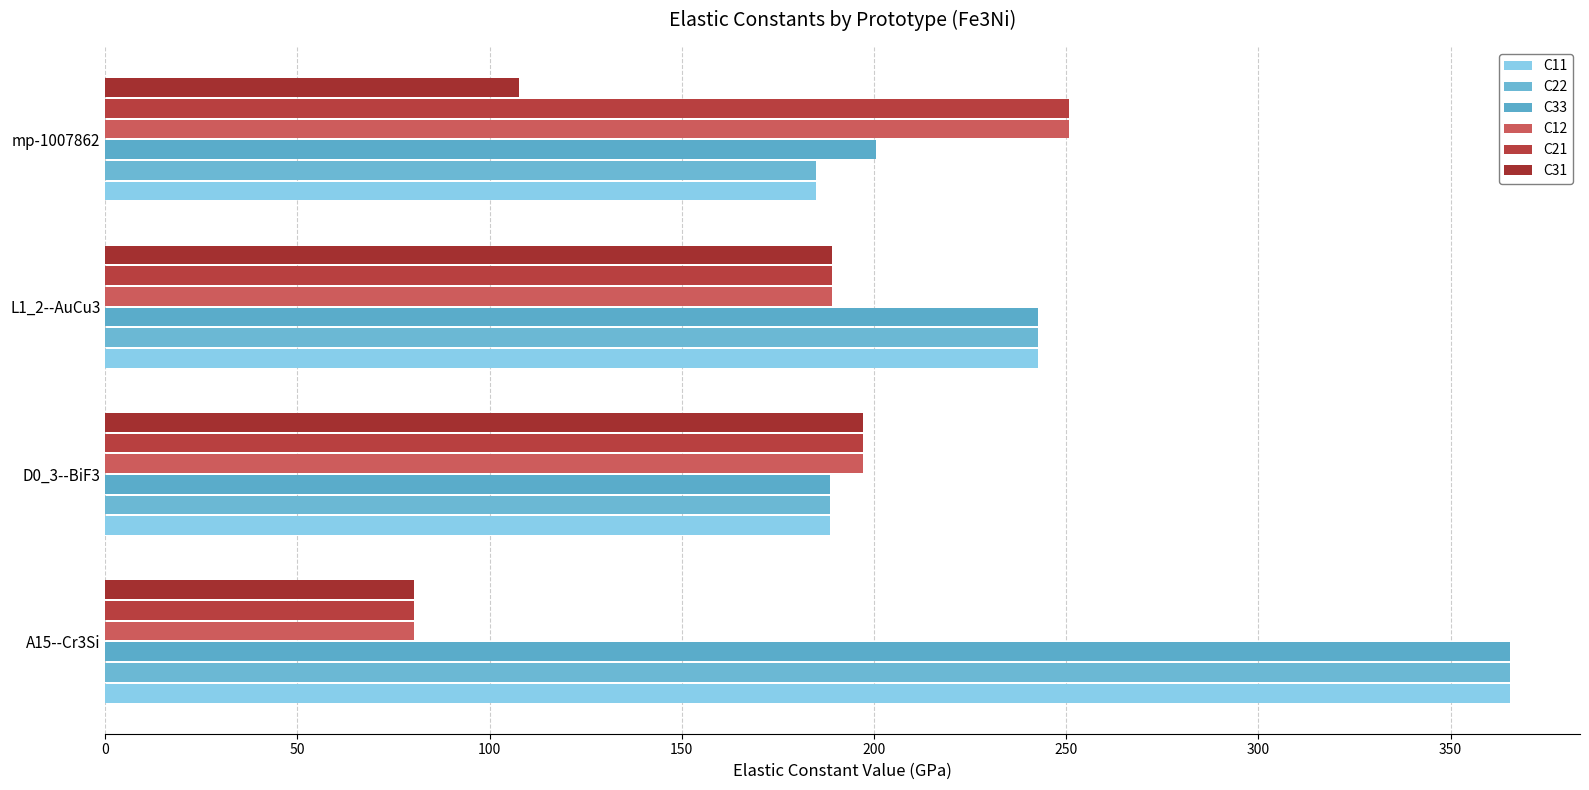

What are all the series names shown in the legend?

C11, C22, C33, C12, C21, C31